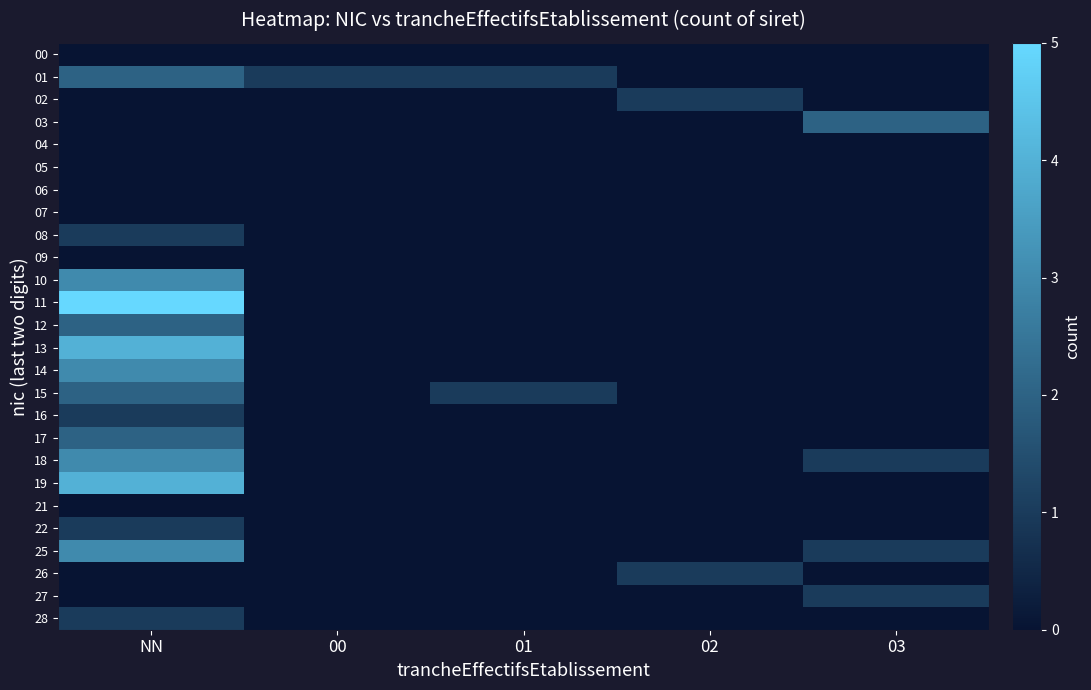

Between 02 and NN, which is larger?

02